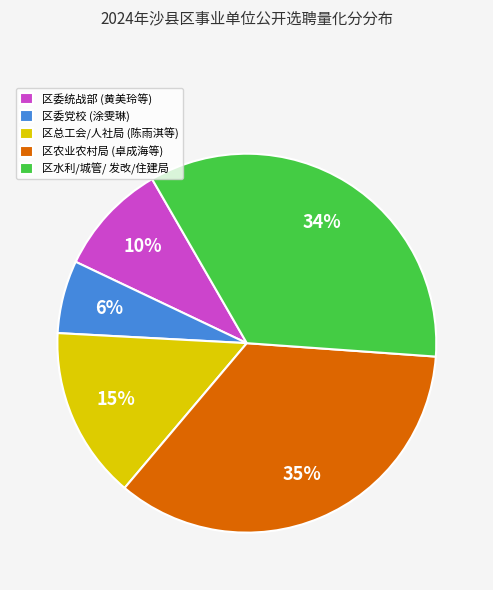

True or false: 区委统战部 (黄美玲等) accounts for 22% of the total.

False